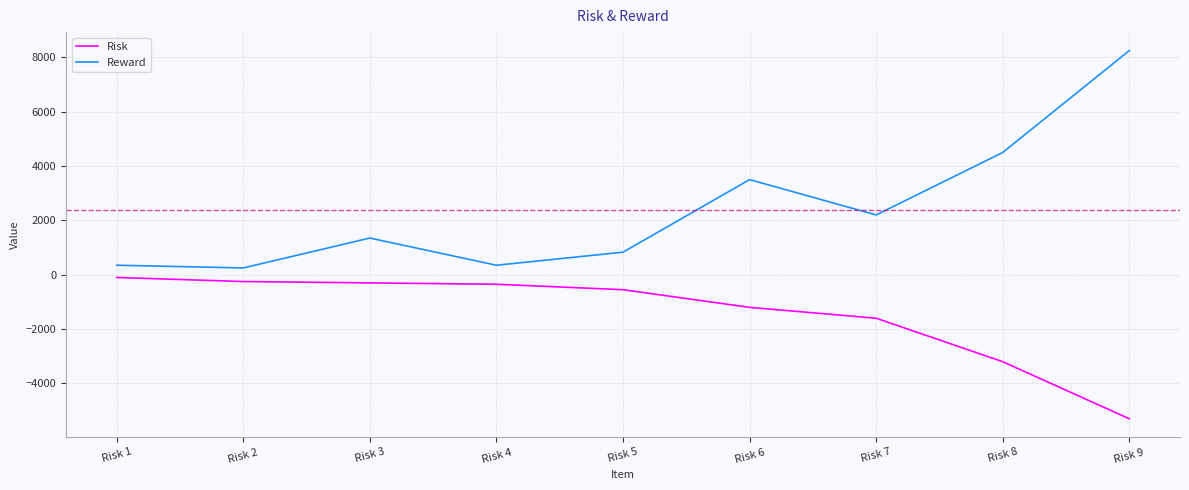

At which category is the sum across all series the highest?

Risk 9